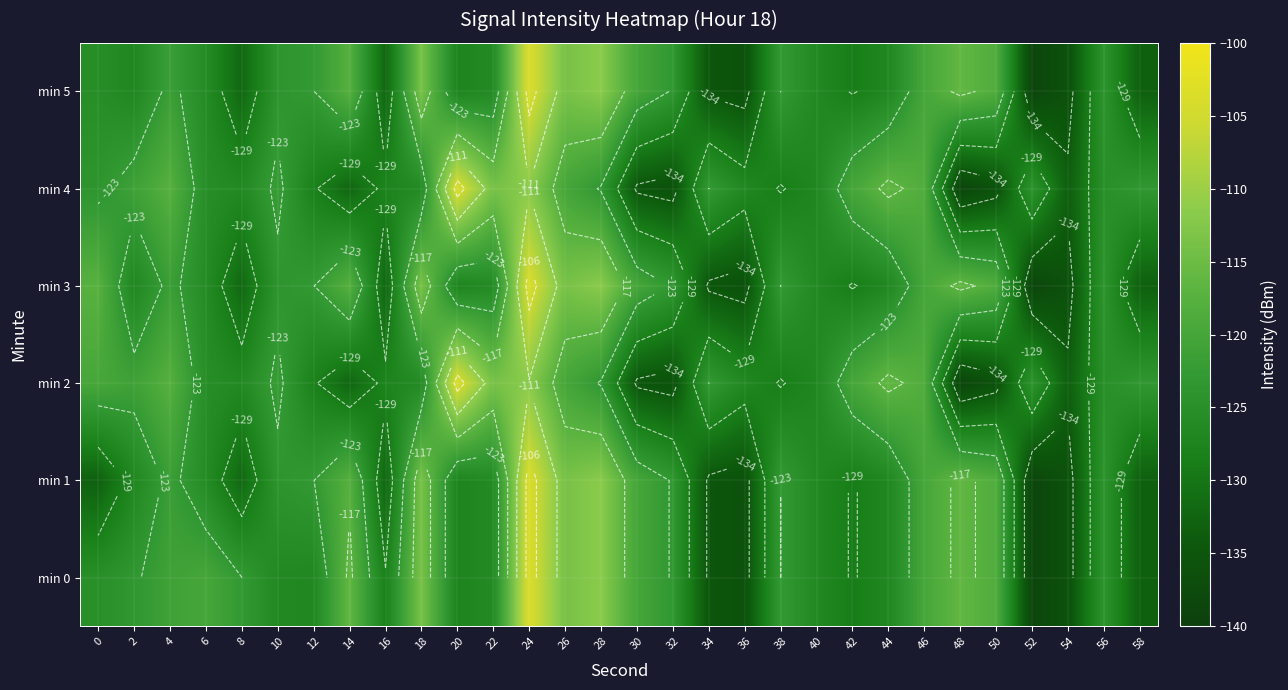

True or false: min 3 has a value of -170.6 at 56.

False